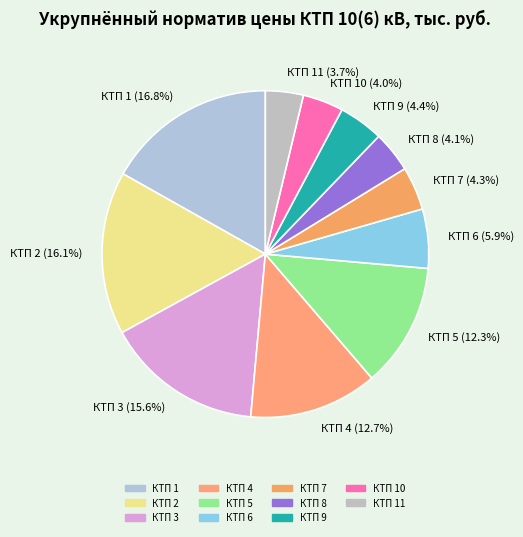

What is the ratio of the value at КТП 8 to the value at КТП 11?

1.1